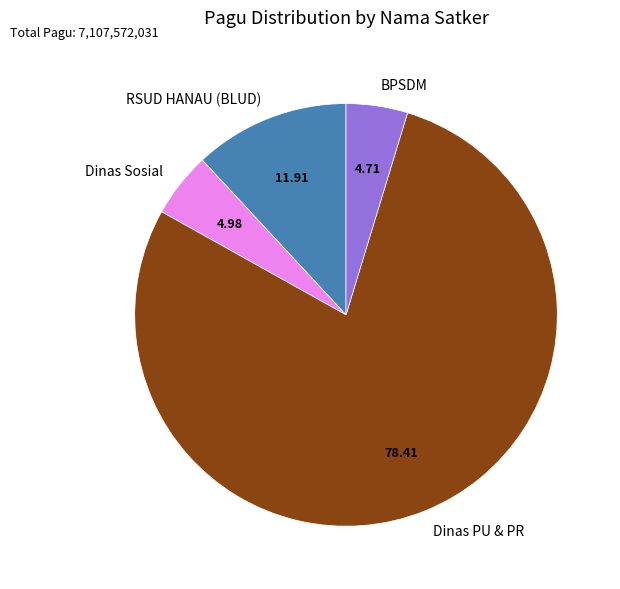

Which category has the biggest portion of the pie?

Dinas PU & PR